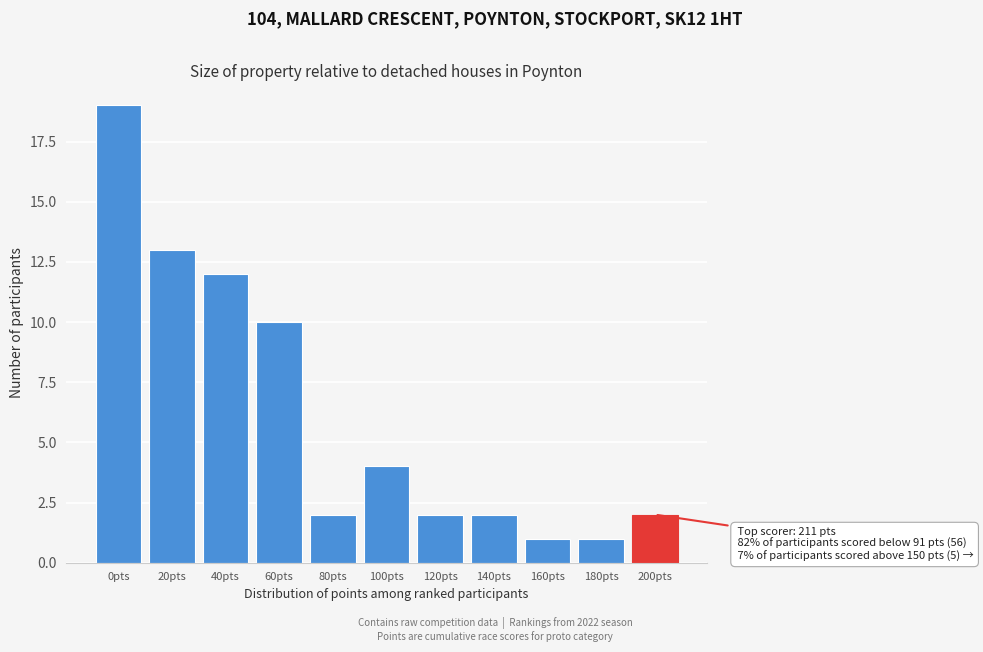

Reading left to right, extract all data points from this chart.

0pts=19	20pts=13	40pts=12	60pts=10	80pts=2	100pts=4	120pts=2	140pts=2	160pts=1	180pts=1	200pts=2